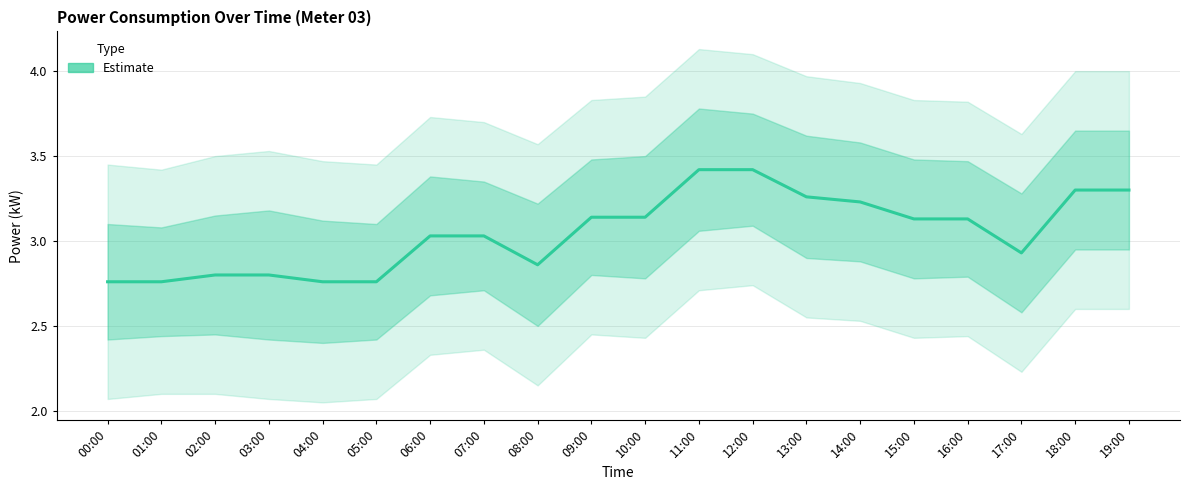

What is the label of the 2nd point from the left?

01:00